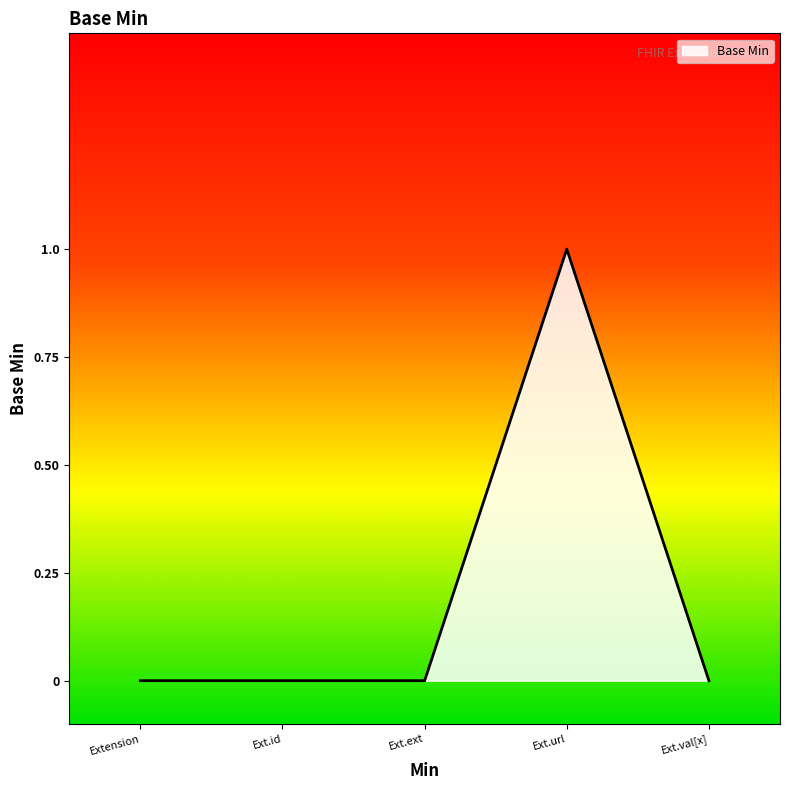

What position from the left is Ext.url?

4